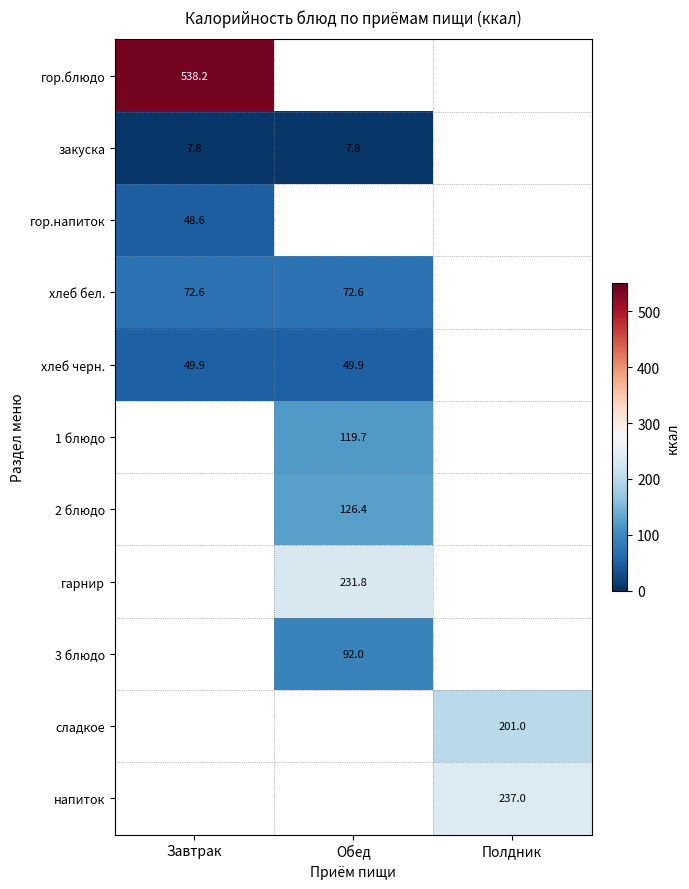

Is it true that хлеб черн. equals 49.9 at Завтрак?

True